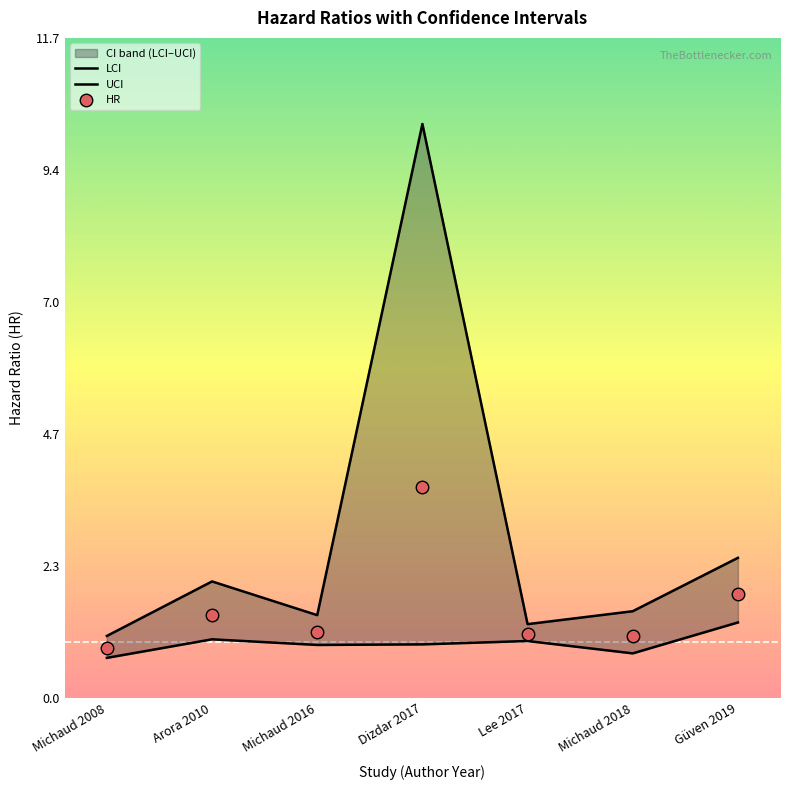

Which has a higher value, Michaud 2018 or Arora 2010?

Arora 2010